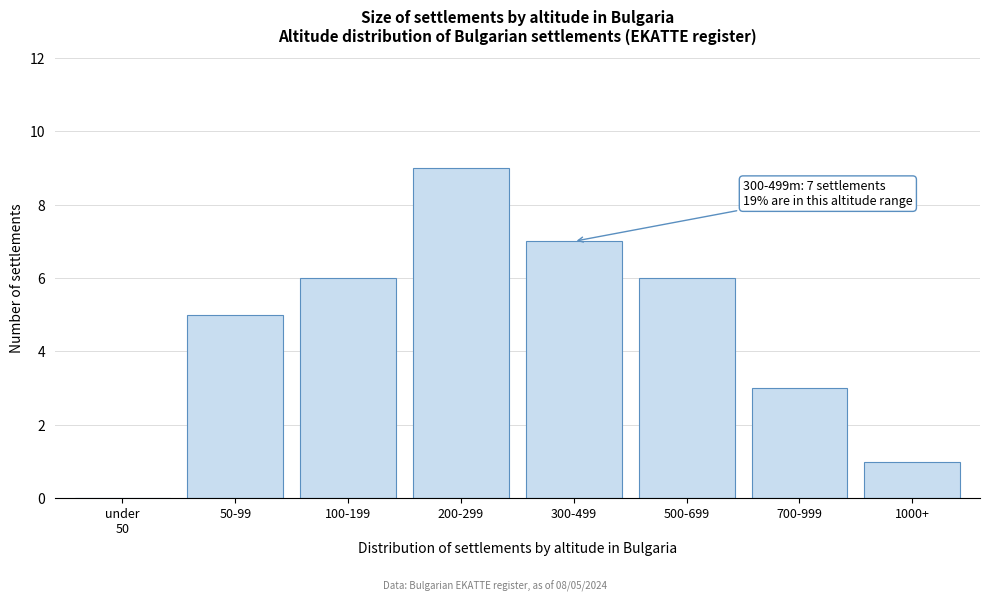

What value does the data have at 100-199?

6